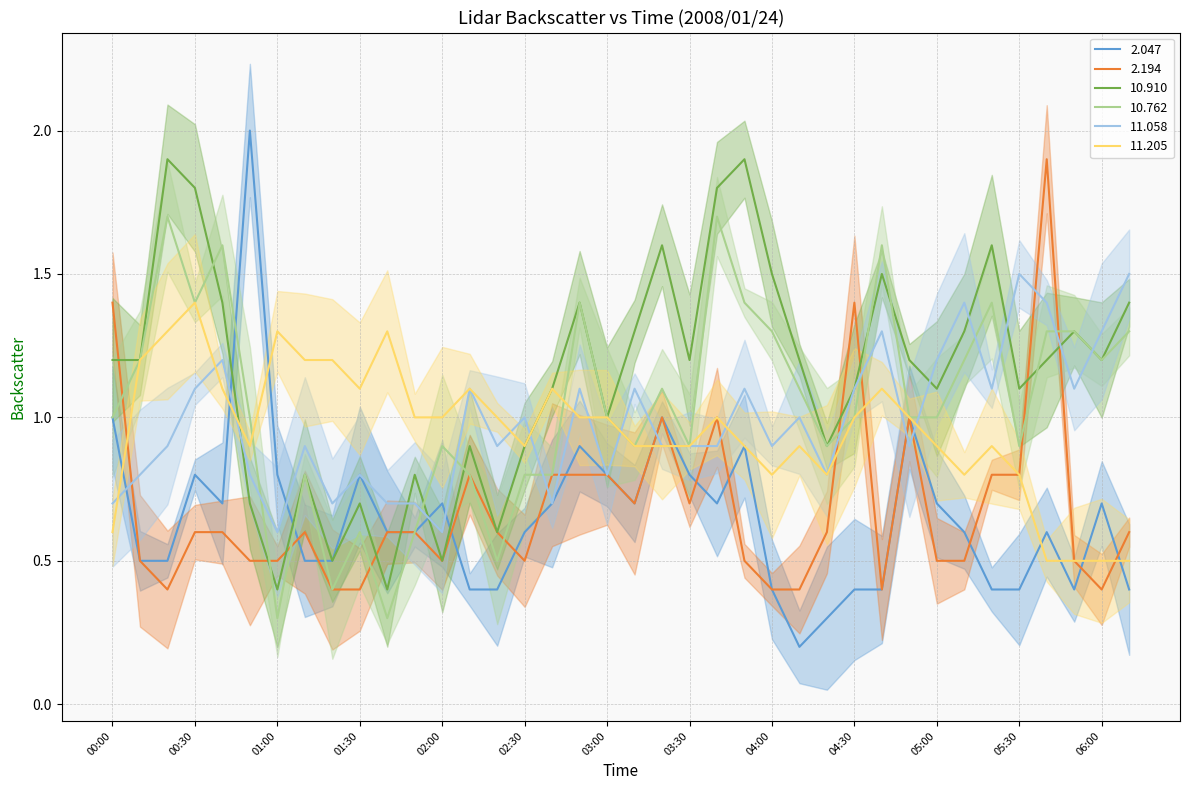

What is the difference between the highest and lowest values at 03:00?

0.2